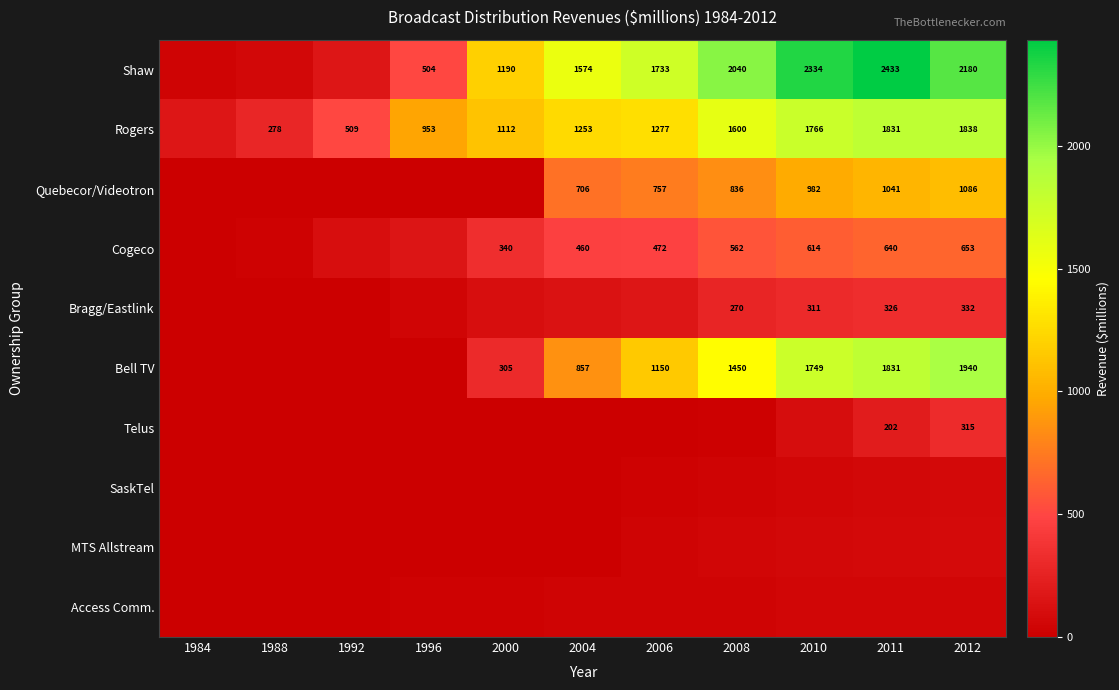

How many distinct data groups are displayed?

10